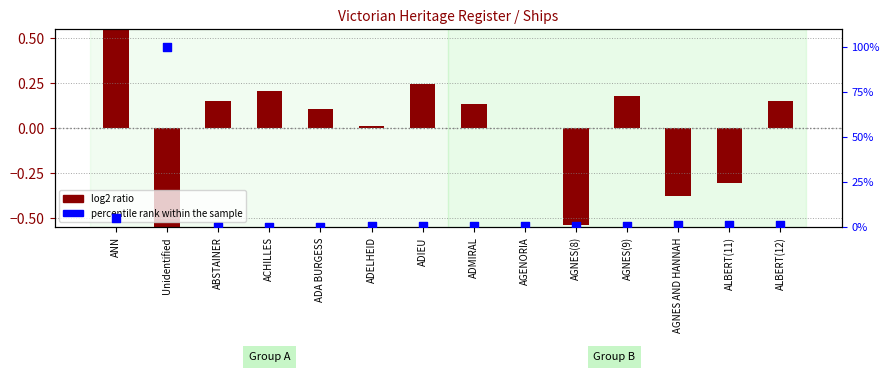

Which series reaches the minimum Y coordinate?

log2 ratio